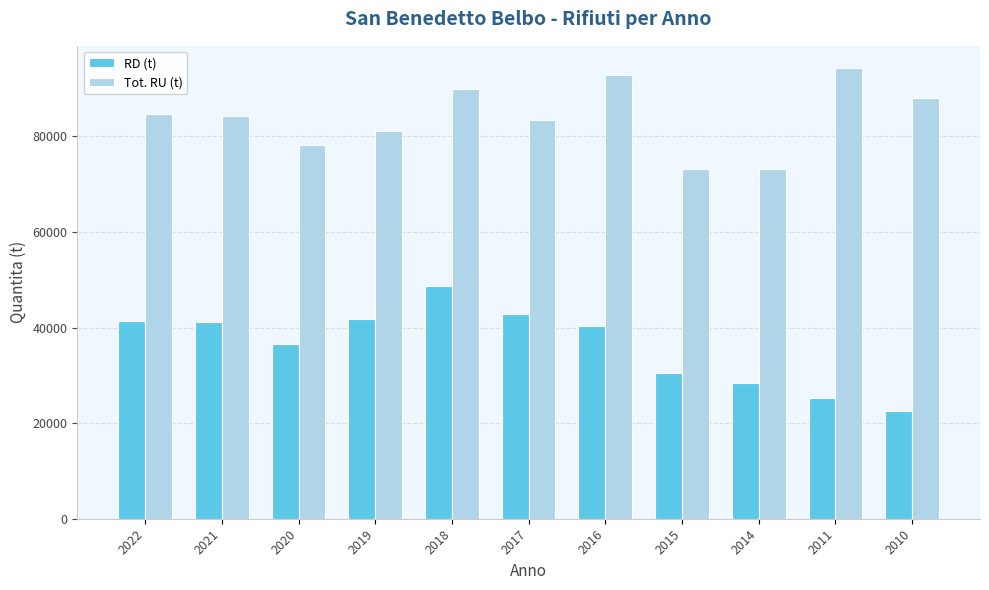

What is the difference between the Tot. RU (t) values at 2016 and 2019?

11869